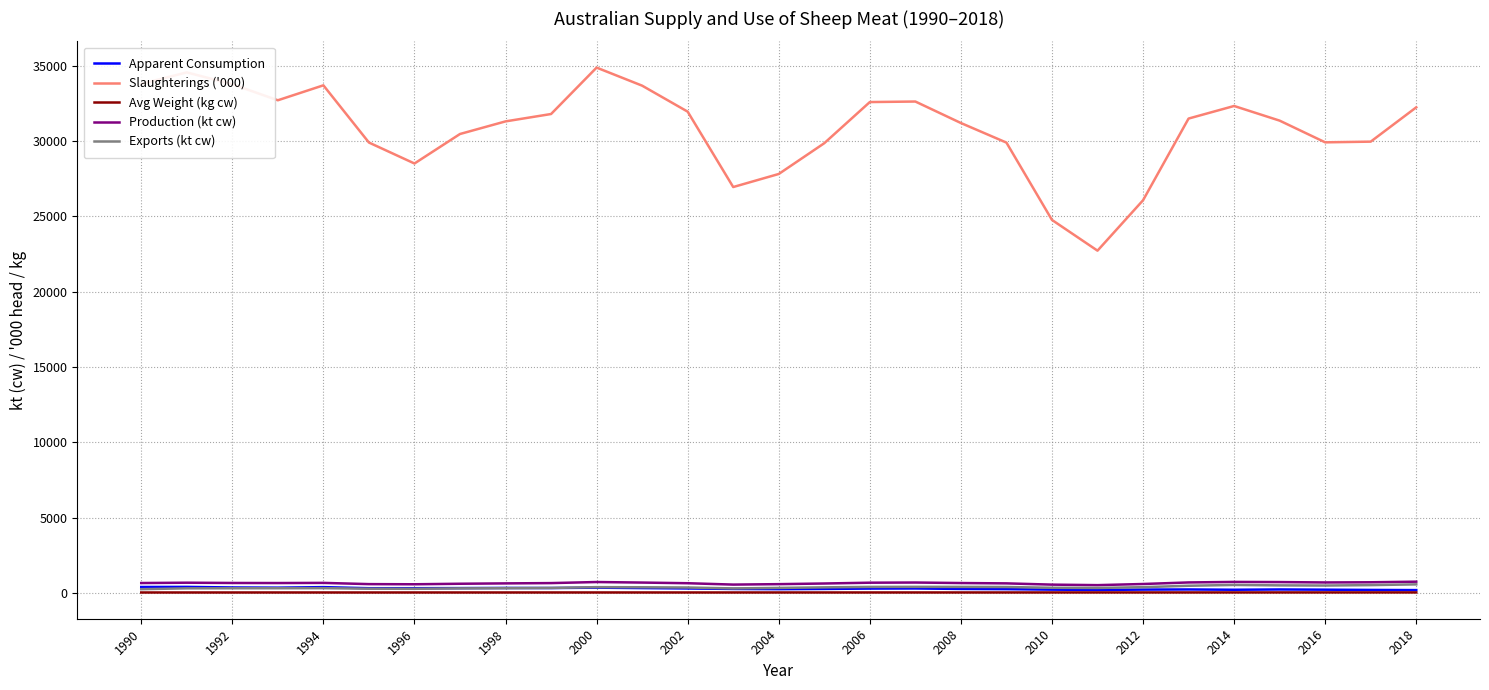

What is the average value of the Apparent Consumption series?

274.6